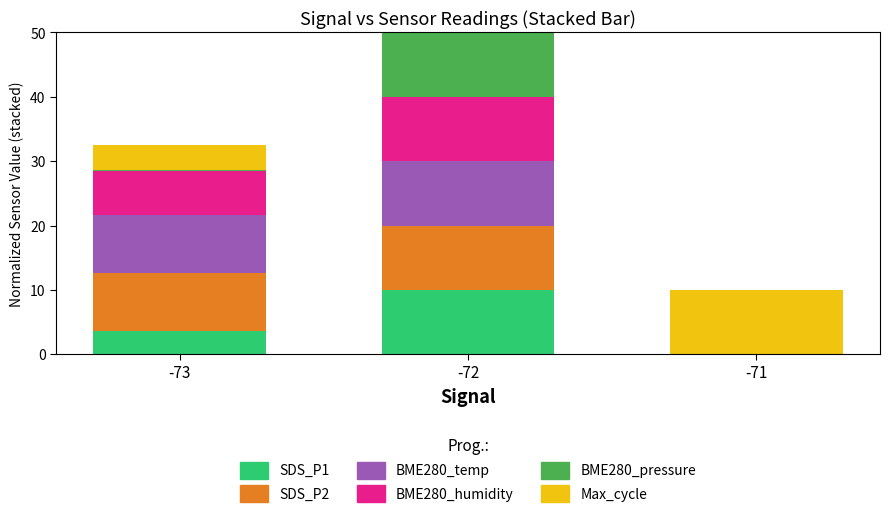

What is the maximum value for SDS_P1?

10.0